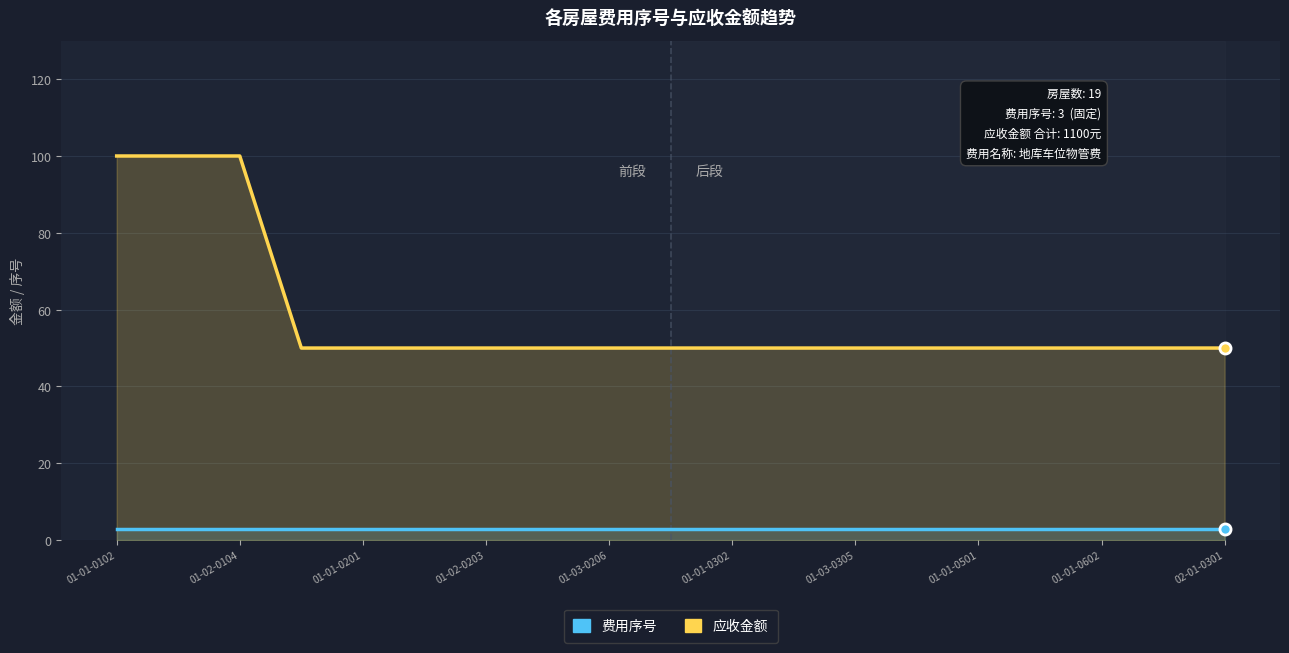

Reading right to left, list all the values displayed in this chart.

费用序号: 3	3	3	3	3	3	3	3	3	3	3	3	3	3	3	3	3	3	3
应收金额: 50	50	50	50	50	50	50	50	50	50	50	50	50	50	50	50	100	100	100